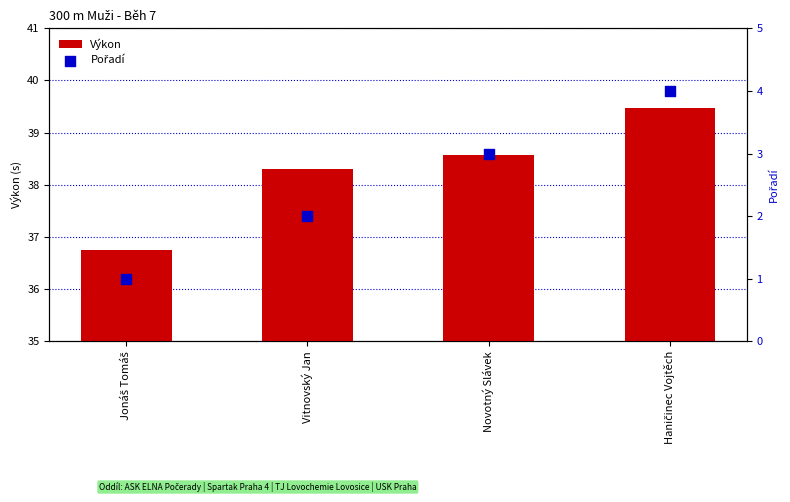

Which series has the largest total across all categories?

Výkon